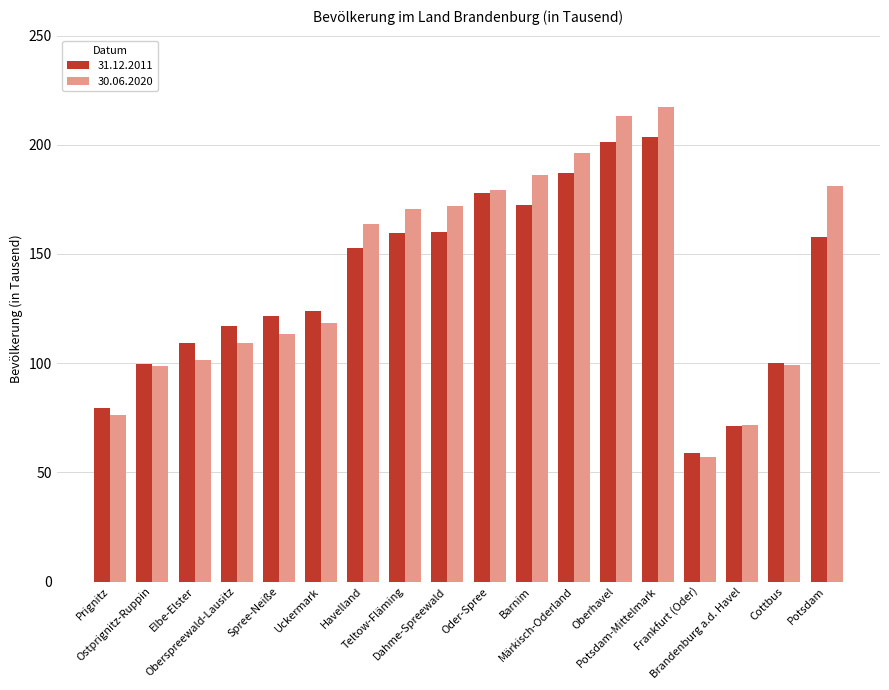

Which series has the largest range (max minus min)?

30.06.2020